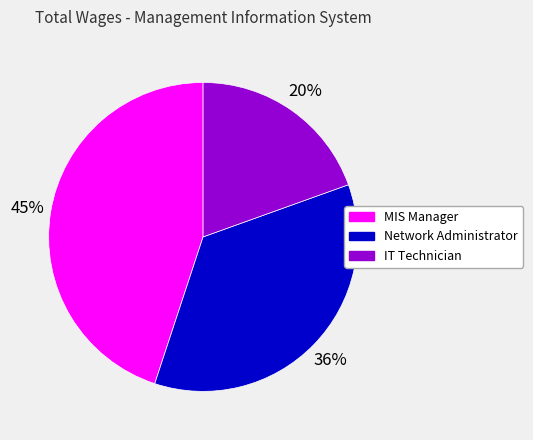

How many segments does this pie chart have?

3